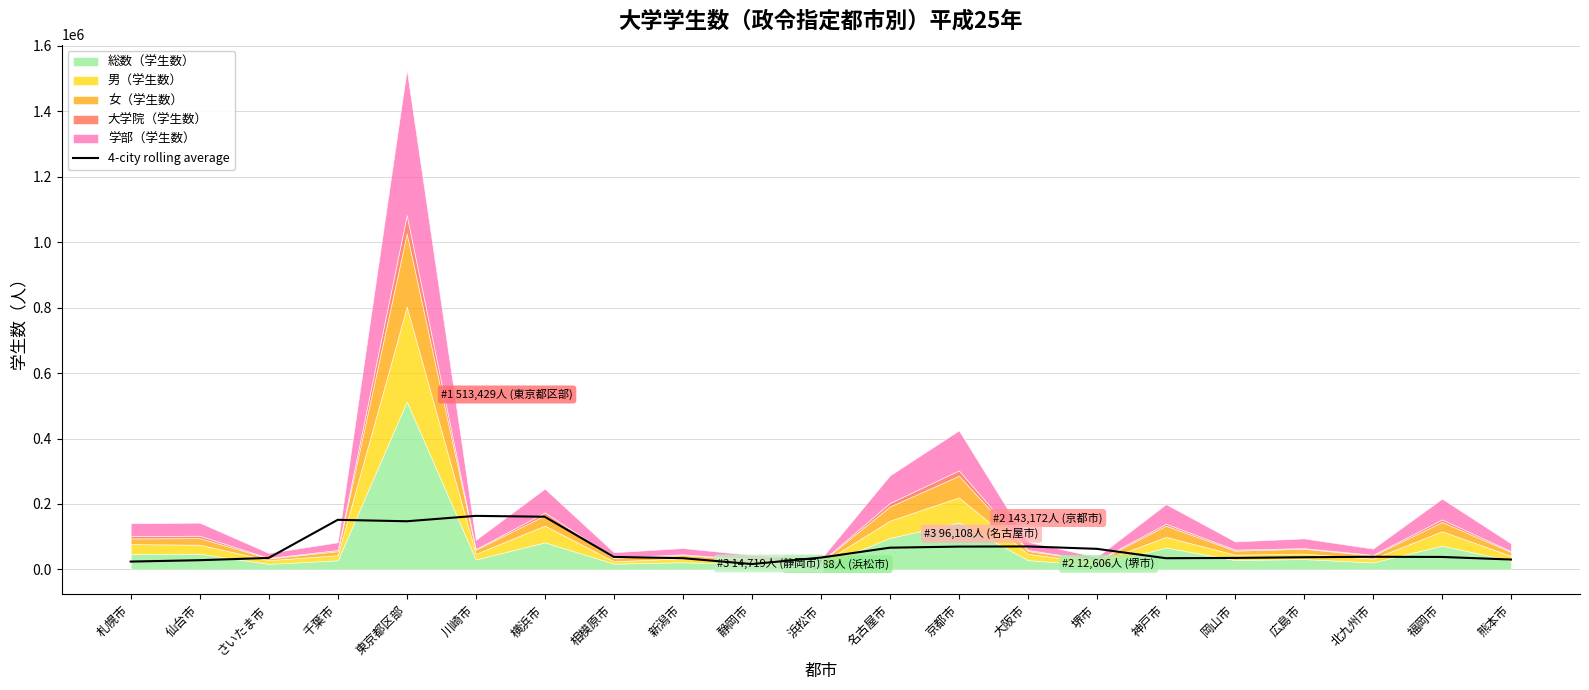

The 4-city rolling average series shows 70033.8 at 大阪市. True or false?

True